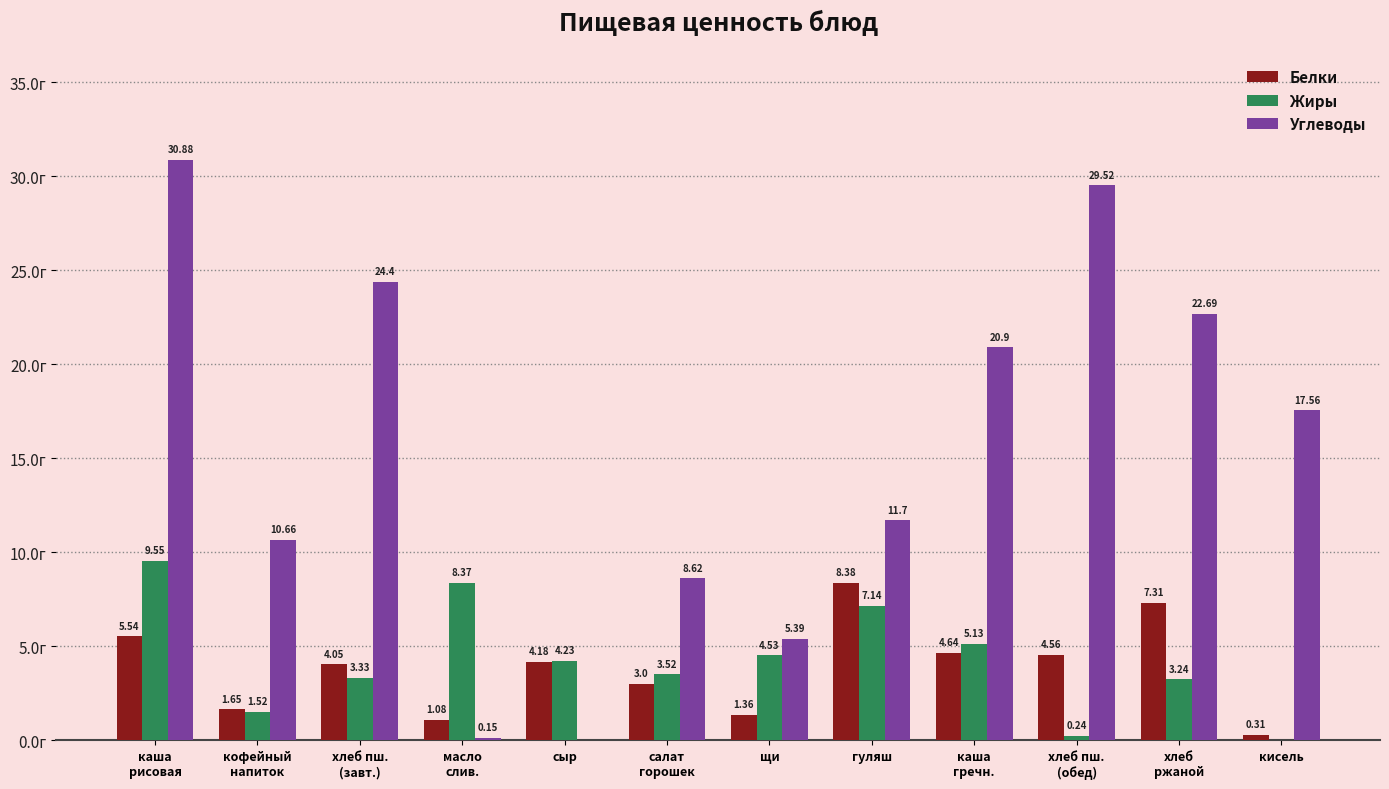

At which label is Жиры closest to 4?

сыр